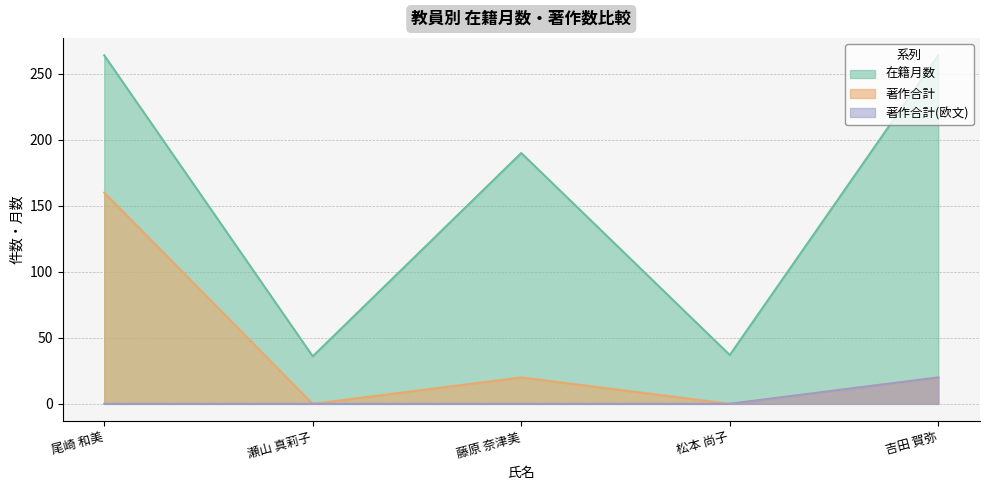

List the series in order of their overall mean, lowest first.

著作合計(欧文), 著作合計, 在籍月数